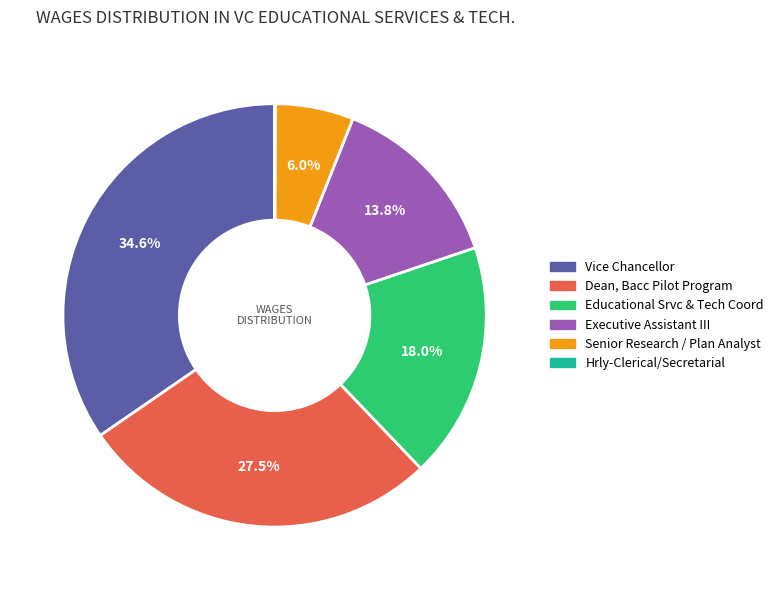

Which category has the biggest portion of the pie?

Vice Chancellor